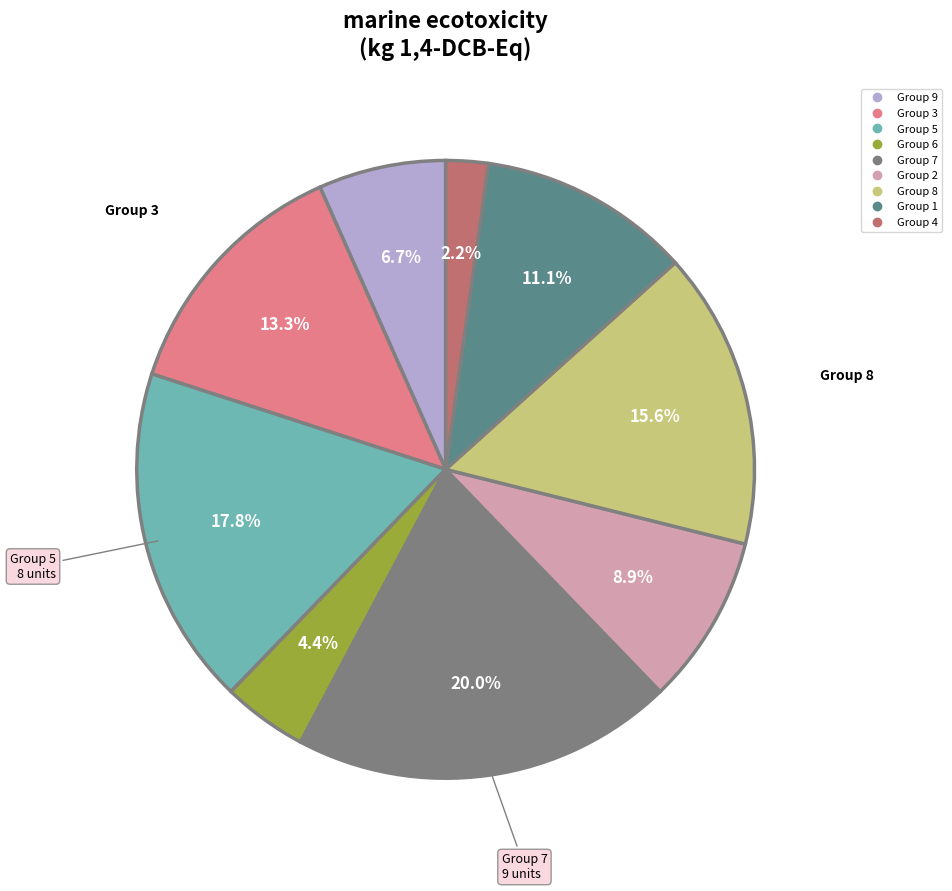

Is there any slice that represents more than half of the pie?

No